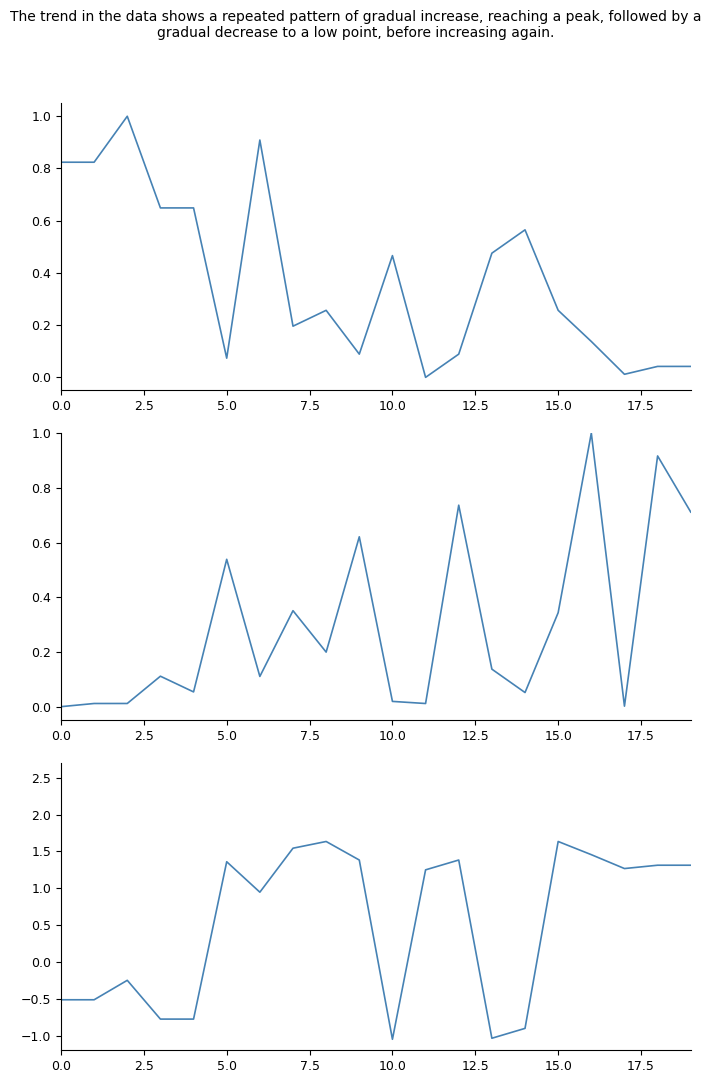

List the series in order of their overall mean, lowest first.

Наличие, Цена, Мин отгрузка